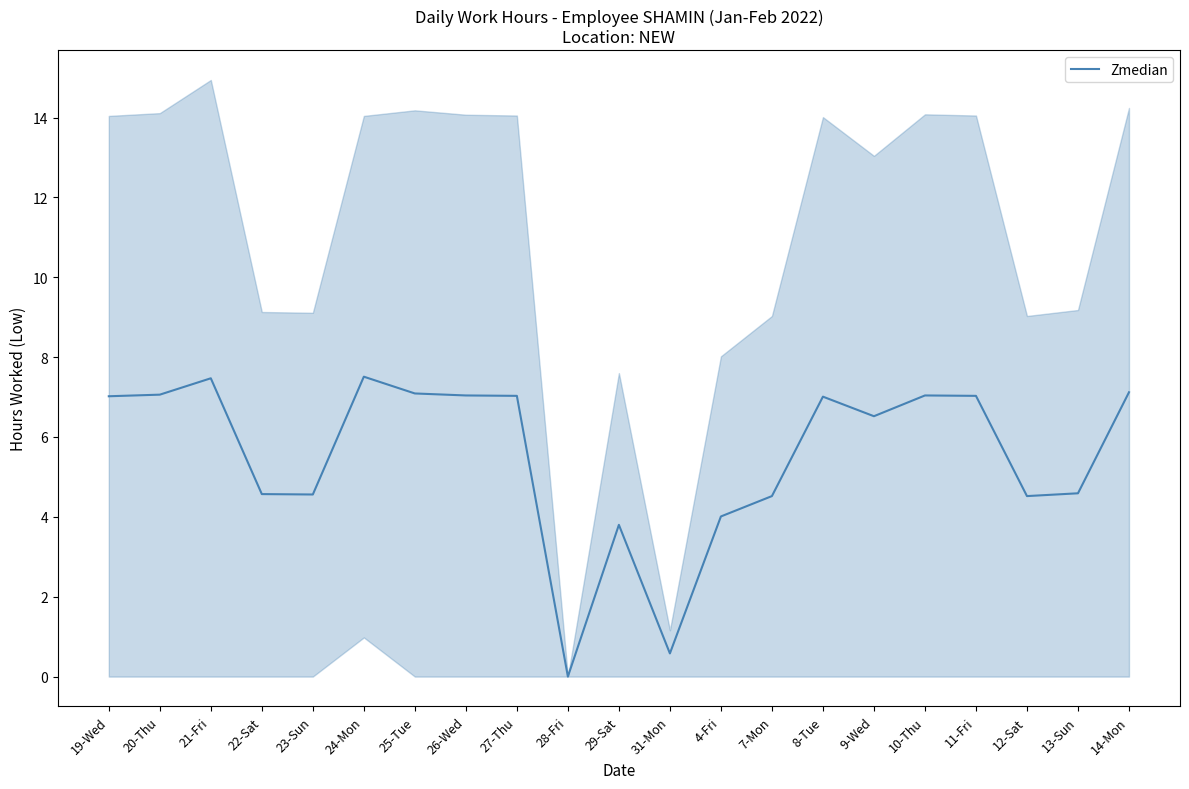

What is the maximum value shown in the chart?

7.5